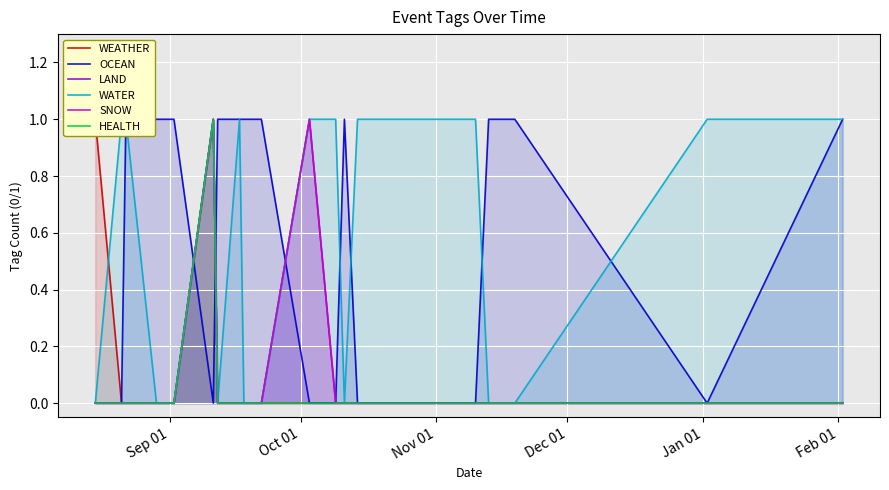

Reading left to right, transcribe all the data shown in this chart.

WEATHER: 1	0	0	0	0	0	1	0	0	0	0	0	0	0	0	0	0	0	0	0
OCEAN: 0	0	1	1	1	1	0	1	1	1	1	0	0	1	0	0	1	1	0	1
LAND: 0	0	0	0	0	0	1	0	0	0	0	1	0	0	0	0	0	0	0	0
WATER: 0	1	1	0	0	0	1	0	1	0	0	1	1	0	1	1	0	0	1	1
SNOW: 0	0	0	0	0	0	1	0	0	0	0	1	0	0	0	0	0	0	0	0
HEALTH: 0	0	0	0	0	0	1	0	0	0	0	0	0	0	0	0	0	0	0	0